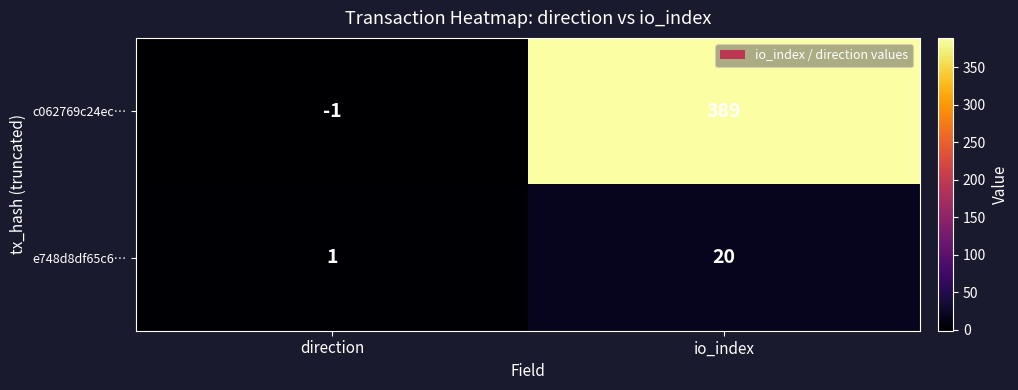

Which series has the largest total across all categories?

c062769c24ec…